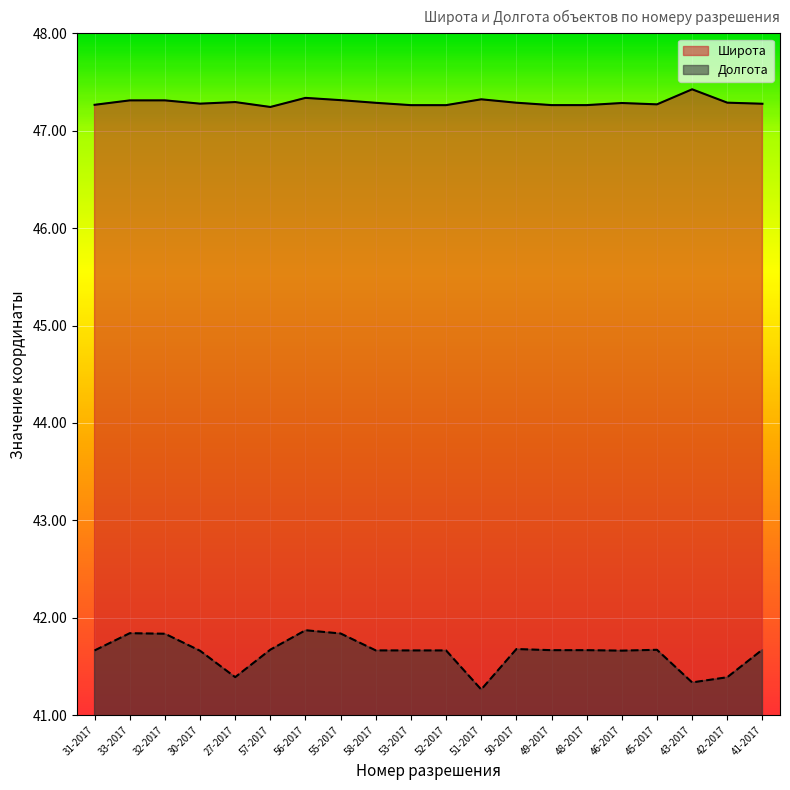

Read the Долгота value at 32-2017.

41.8